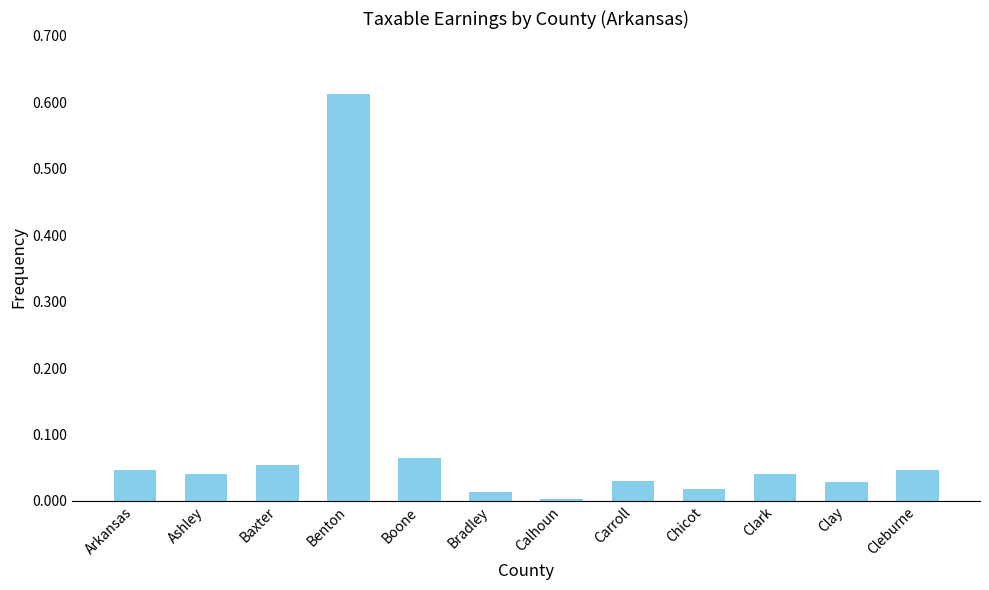

True or false: the data shows 0.0 at Chicot.

True